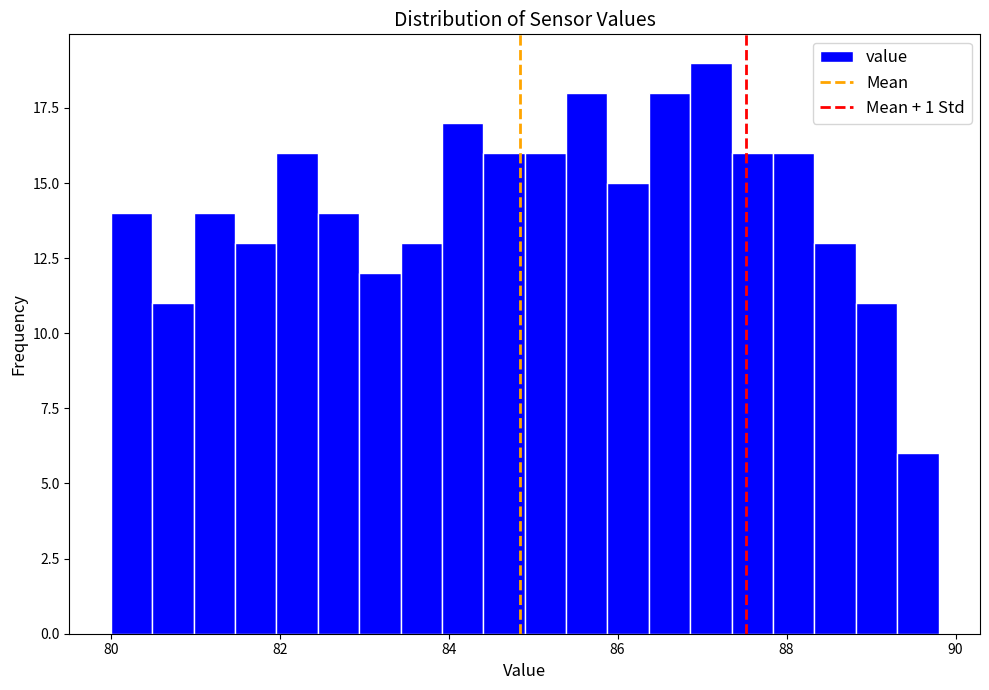

Read against the x-axis, roughly where is the centre of the tallest bar?

87.2